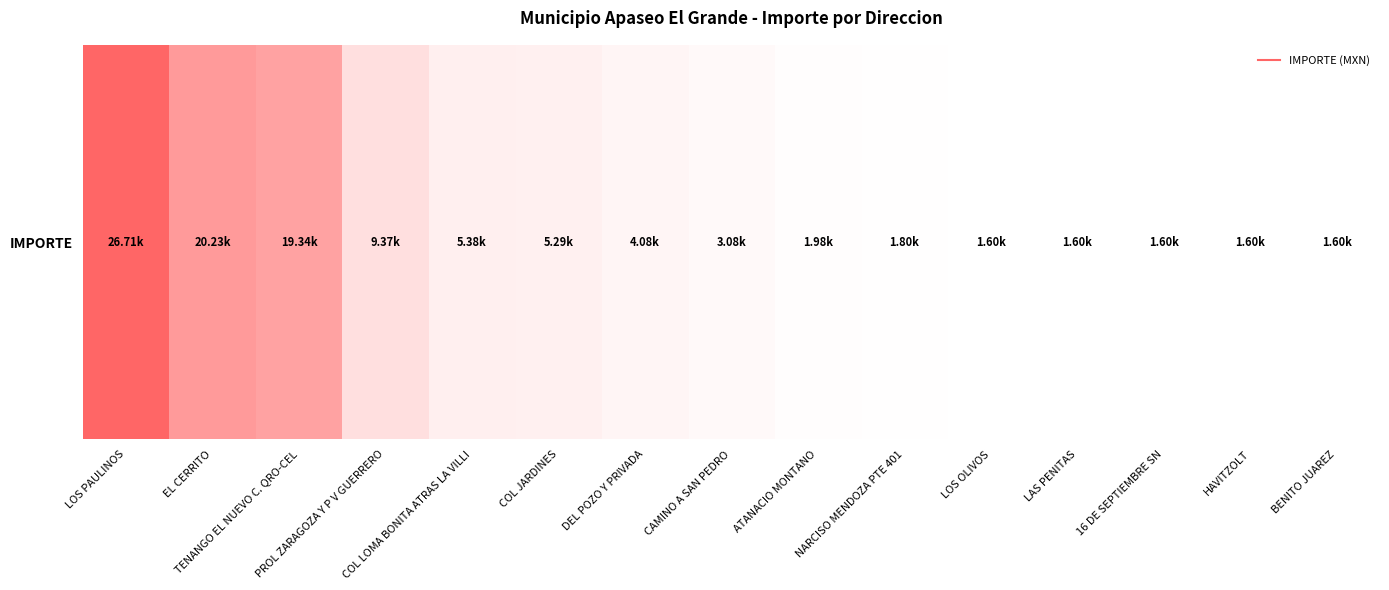

Between 16 DE SEPTIEMBRE SN and LAS PENITAS, which is larger?

16 DE SEPTIEMBRE SN